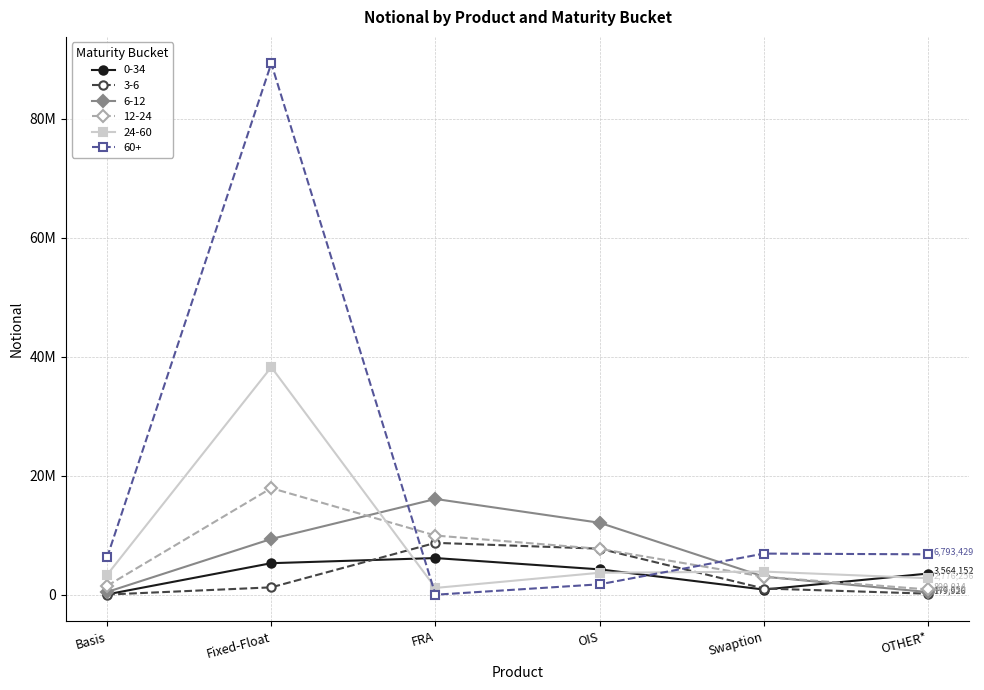

What is the label of the 5th point from the right?

Fixed-Float